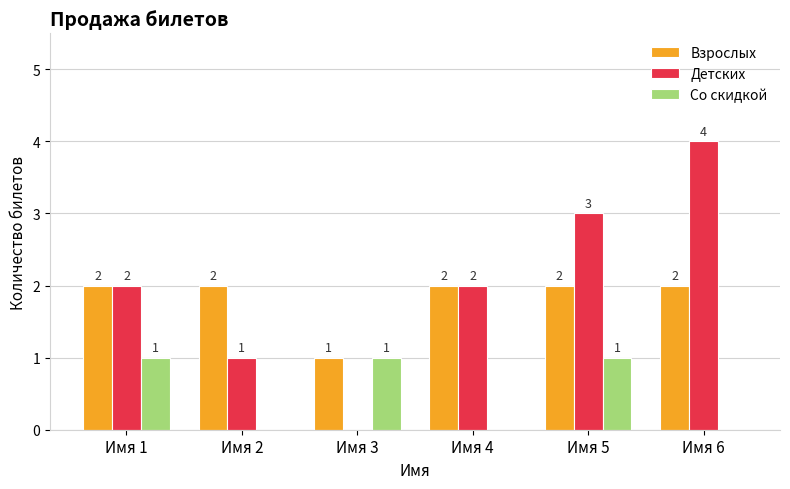

Which series has the largest total across all categories?

Детских